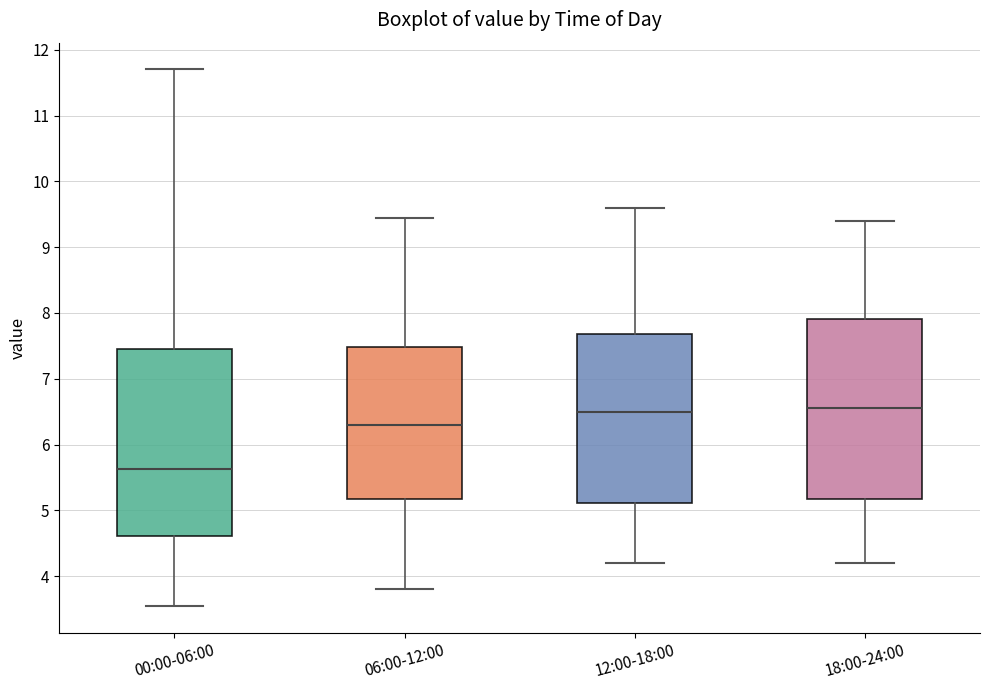

Reading left to right, read every box against the y-axis: the position of its median line, the range the box covers, and the ends of its whiskers. The values are not printed on the chart, so give them approximately, as read against the axis.

00:00-06:00: median 5.6, box 4.6 to 7.4, whiskers 3.6 to 11.7
06:00-12:00: median 6.3, box 5.2 to 7.5, whiskers 3.8 to 9.5
12:00-18:00: median 6.5, box 5.1 to 7.7, whiskers 4.2 to 9.6
18:00-24:00: median 6.6, box 5.2 to 7.9, whiskers 4.2 to 9.4